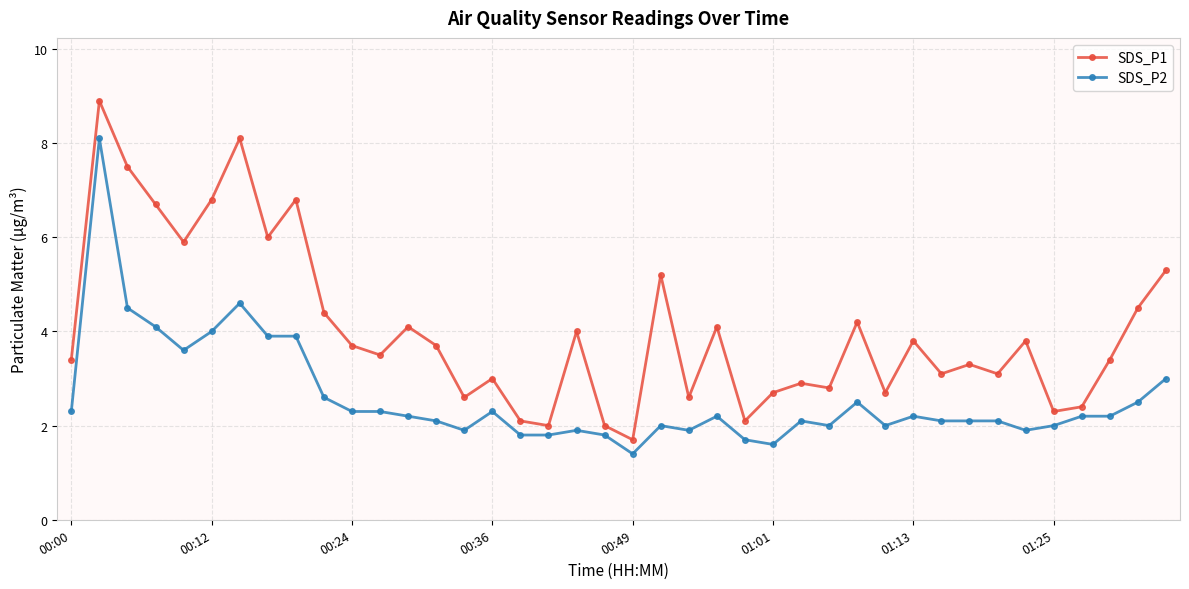

True or false: SDS_P2 and SDS_P1 cross at least once.

False